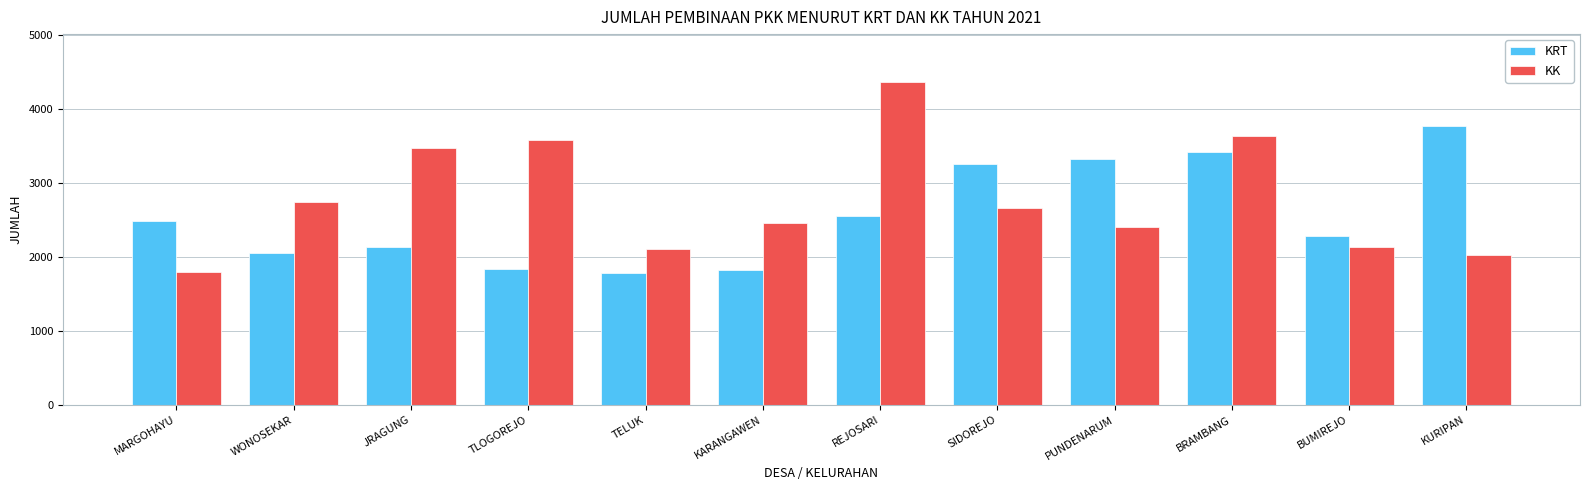

At MARGOHAYU, list the series in order from smallest to largest.

KK, KRT